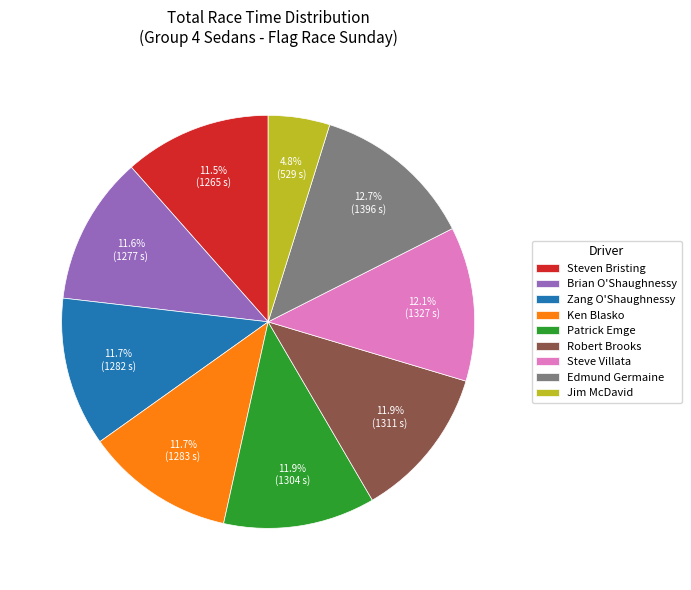

To the nearest percent, what portion does Brian O'Shaughnessy represent?

12%